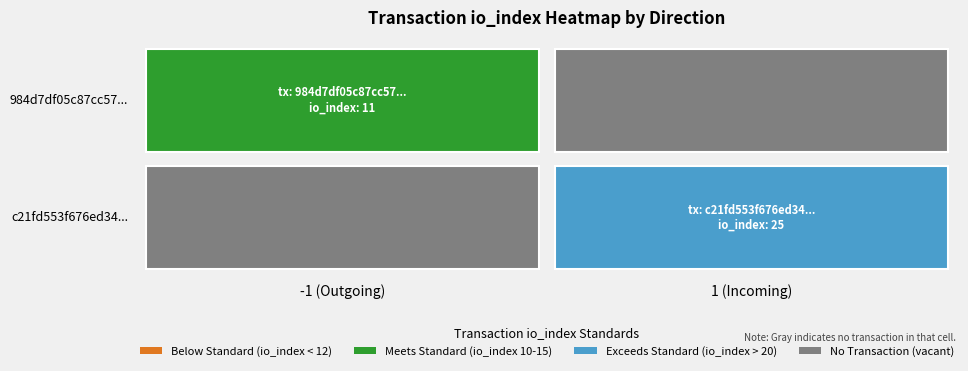

What is the total value across all series at io_index?

36